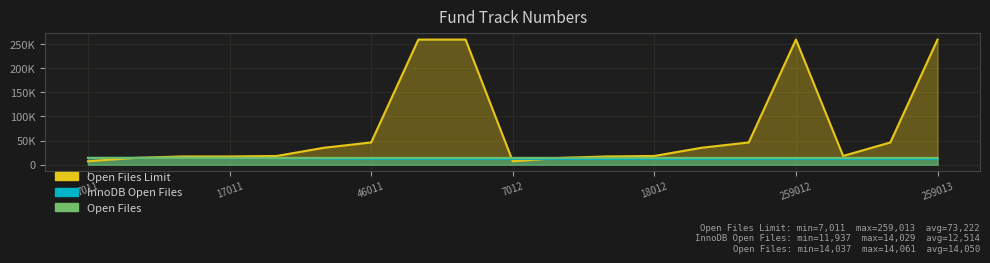

What are all the series names shown in the legend?

Open Files Limit, InnoDB Open Files, Open Files